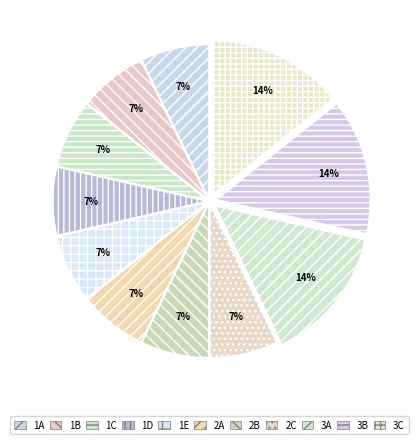

How many slices are in this pie chart?

11